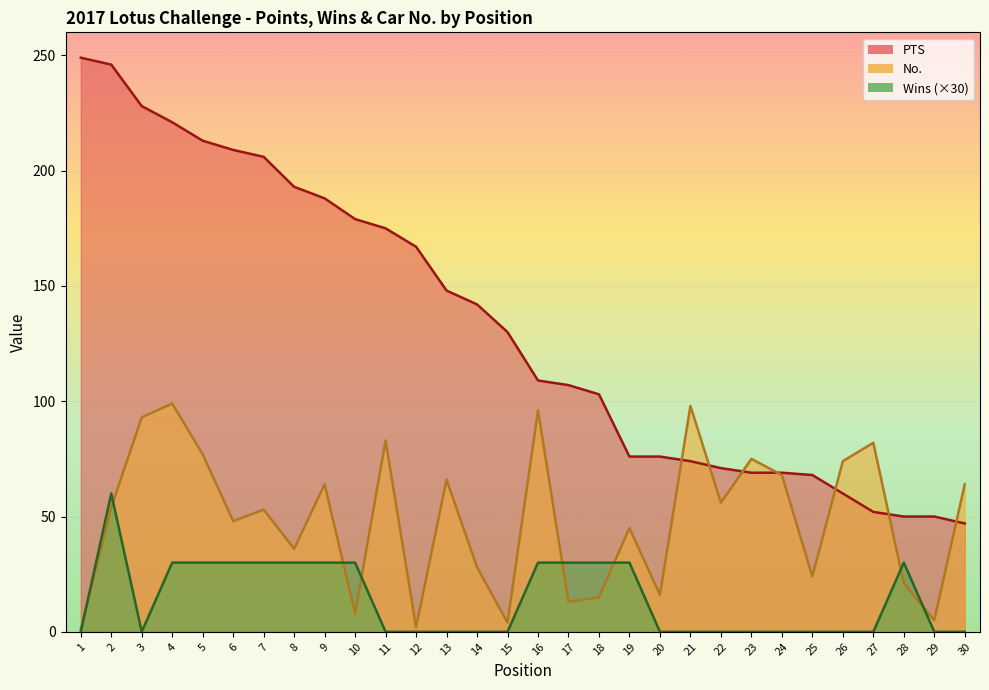

The PTS series shows 209 at 6. True or false?

True